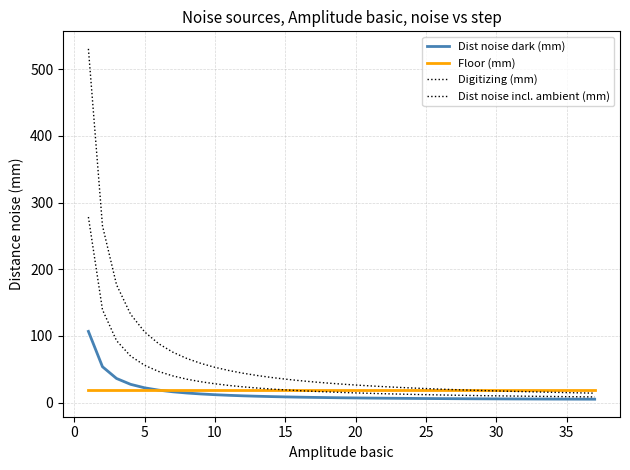

How many lines are shown in the chart?

4